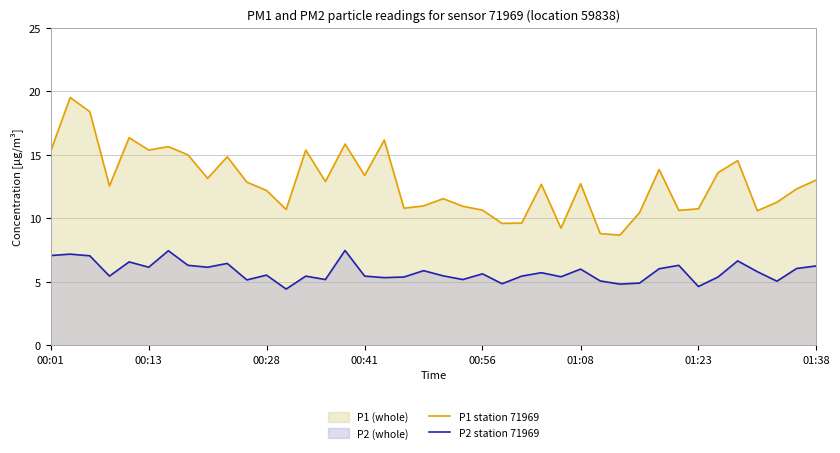

Which series changed the most between 25 and 37?

P1 station 71969